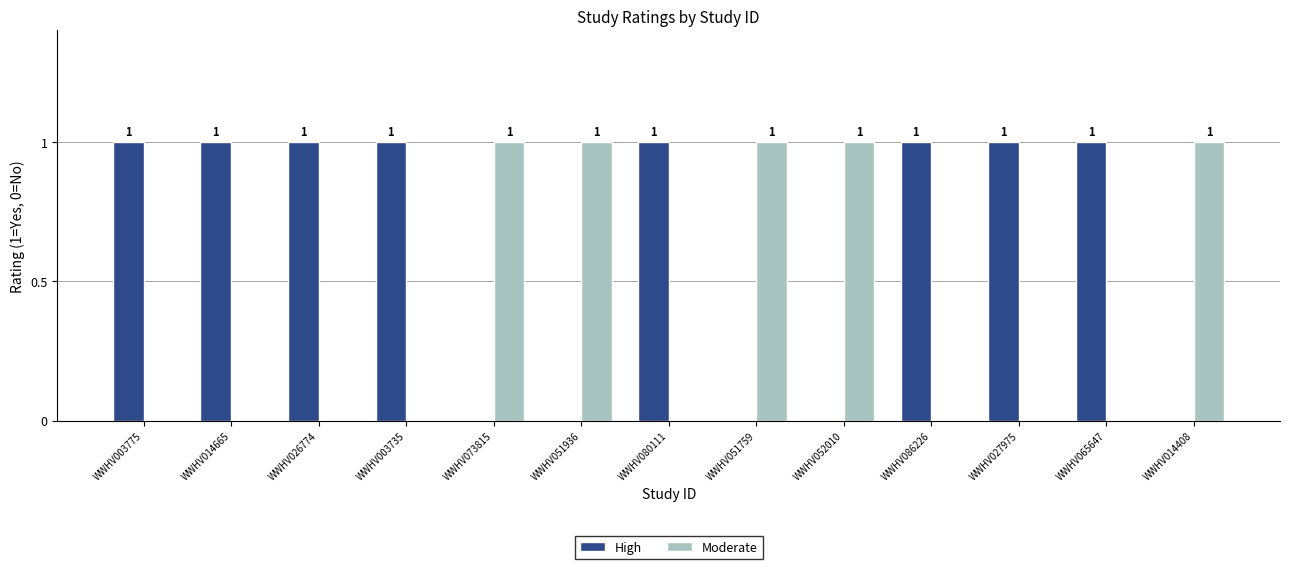

The value of Moderate at WWHV014408 is 2. True or false?

False